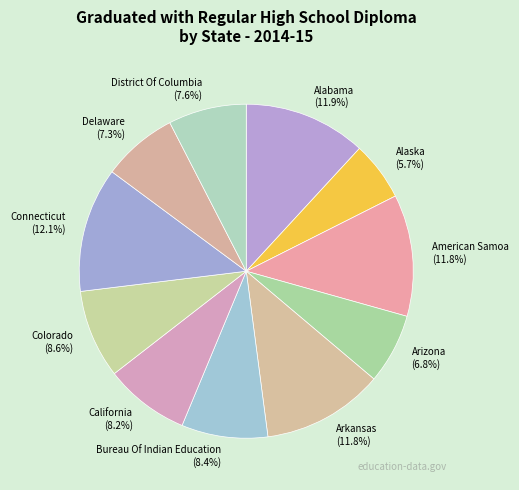

Is there a majority slice in this chart?

No